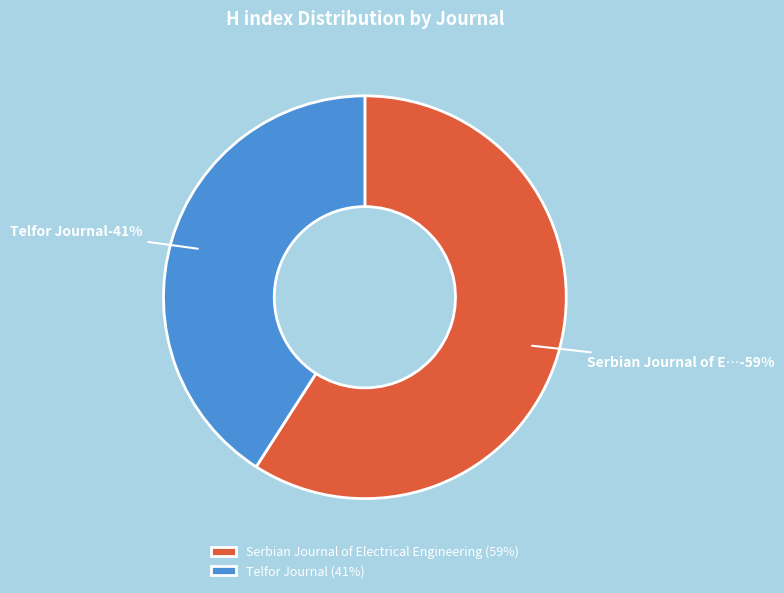

Which category has the smallest portion of the pie?

Telfor Journal